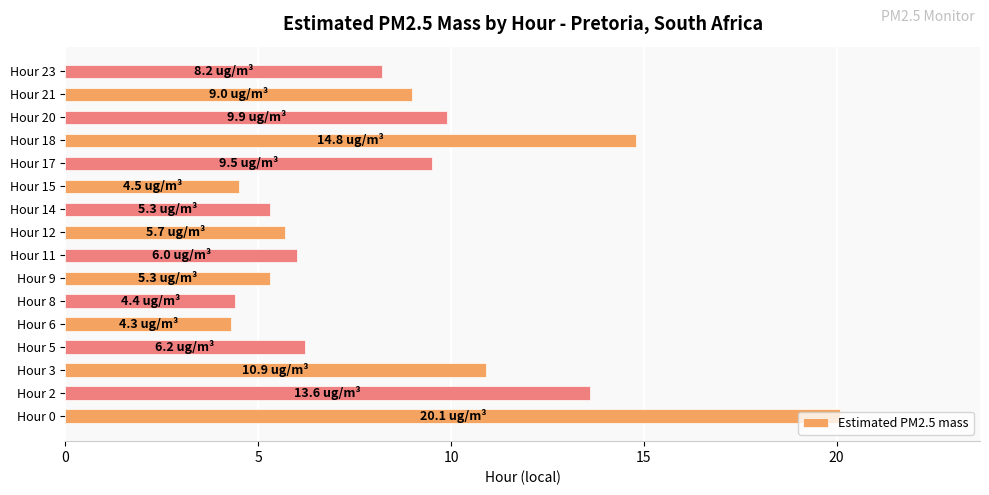

What is the difference between the values at Hour 20 and Hour 6?

5.6